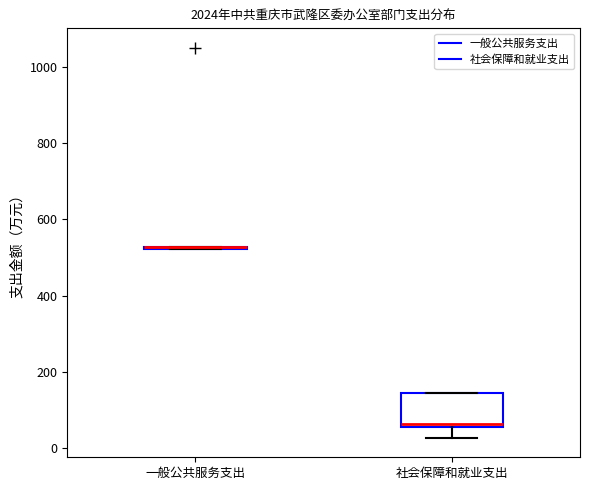

Reading left to right, transcribe this box plot: for each box, give where its median line is, the range the box spans, and where its two whiskers end, as read against the y-axis. The values are not printed on the chart, so give them approximately, as read against the axis.

一般公共服务支出: box collapsed to a line at 520, whiskers 520 to 520
社会保障和就业支出: median 60 (just above the box's lower edge), box 60 to 140, whiskers 20 to 140